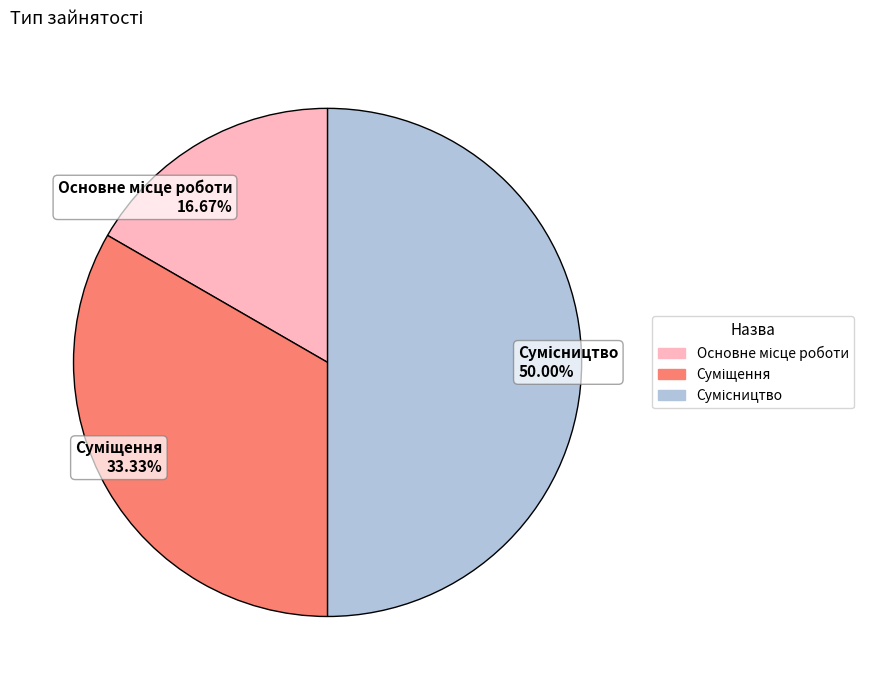

Approximately how many times larger is the value at Основне місце роботи compared to Сумісництво?

0.3